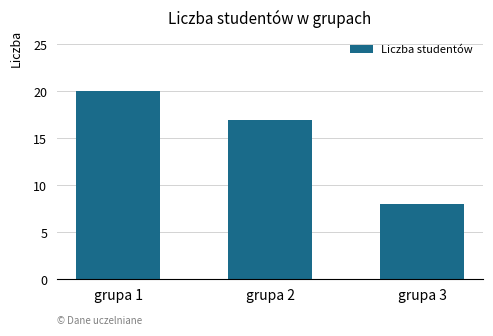

What is the sum of all values?

45